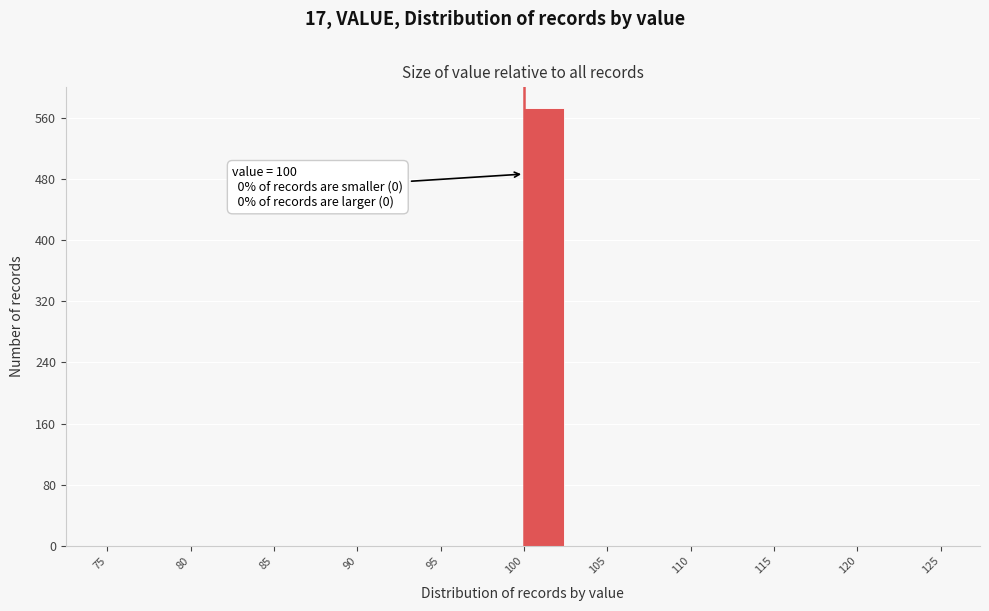

Over which range of the x-axis is the bar tallest?

100.0 to 102.5